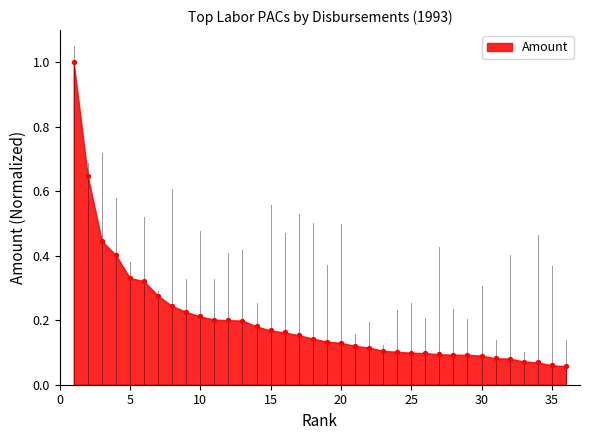

What is the range of Y values (max minus min)?

0.9